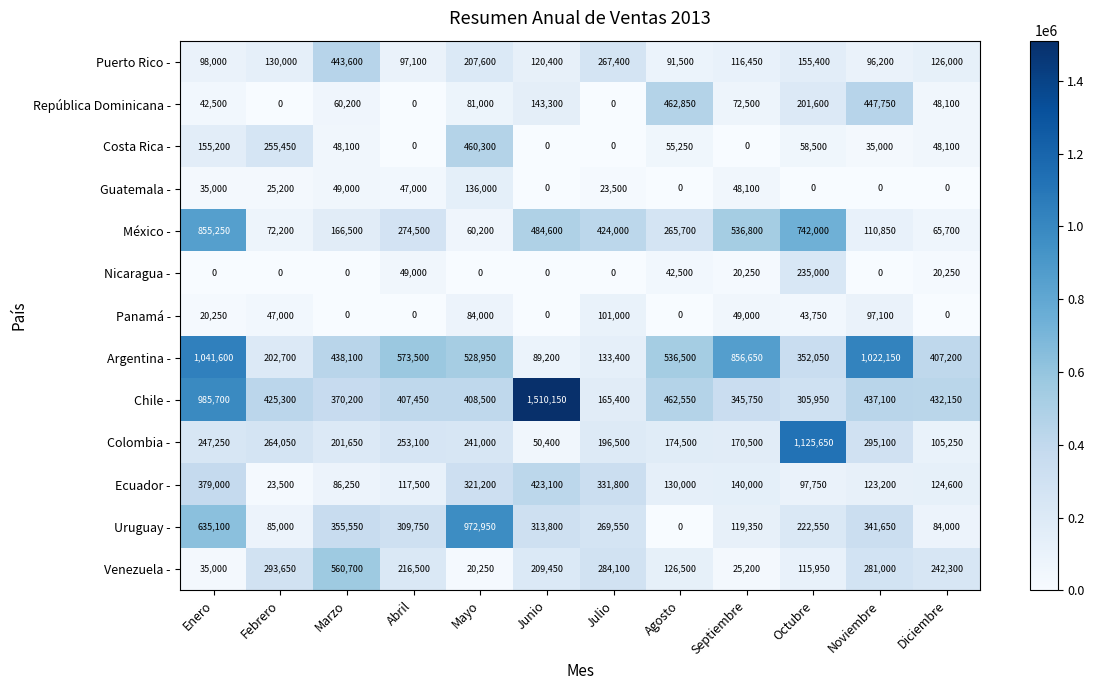

How many categories are shown in the chart?

12